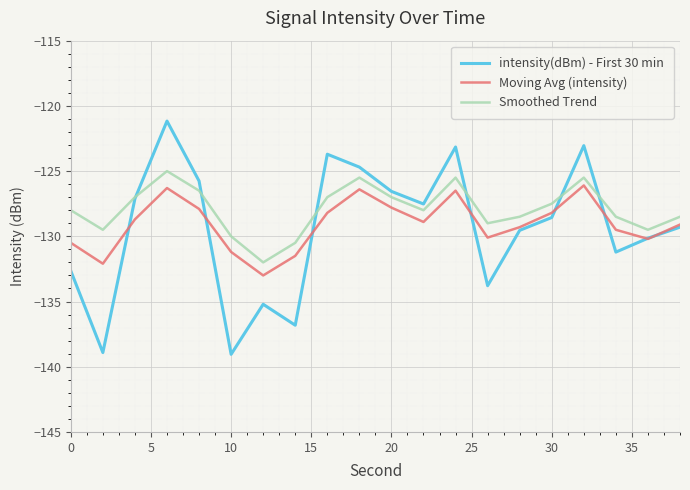

List the series in order of their peak value, highest first.

intensity(dBm) - First 30 min, Smoothed Trend, Moving Avg (intensity)